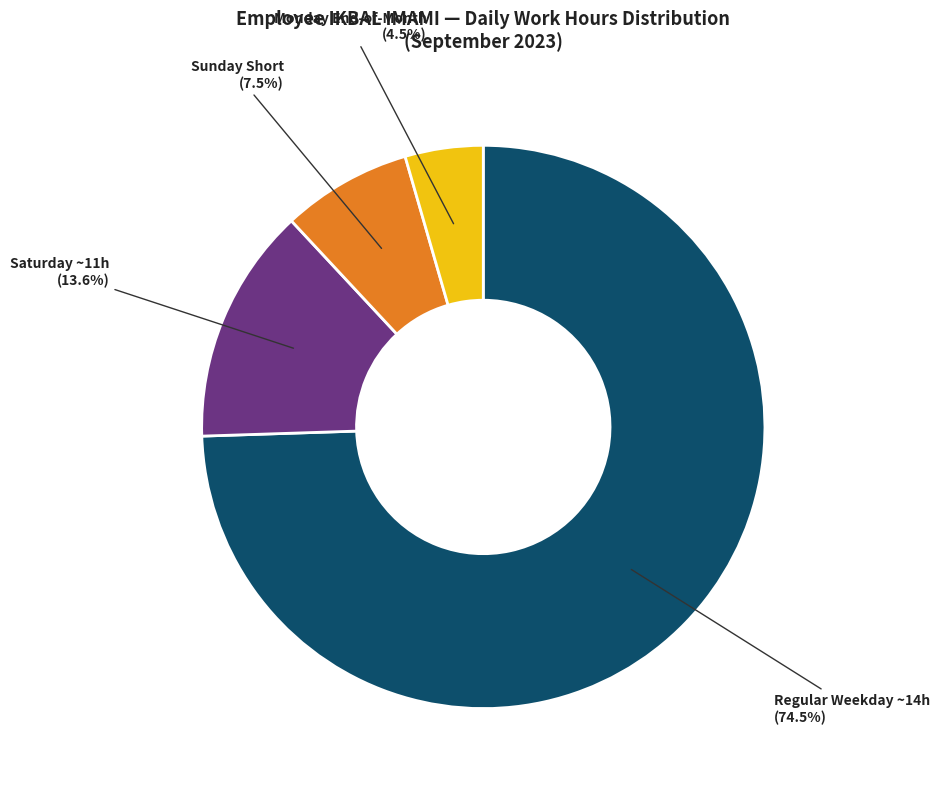

Does any single category account for the majority?

Yes